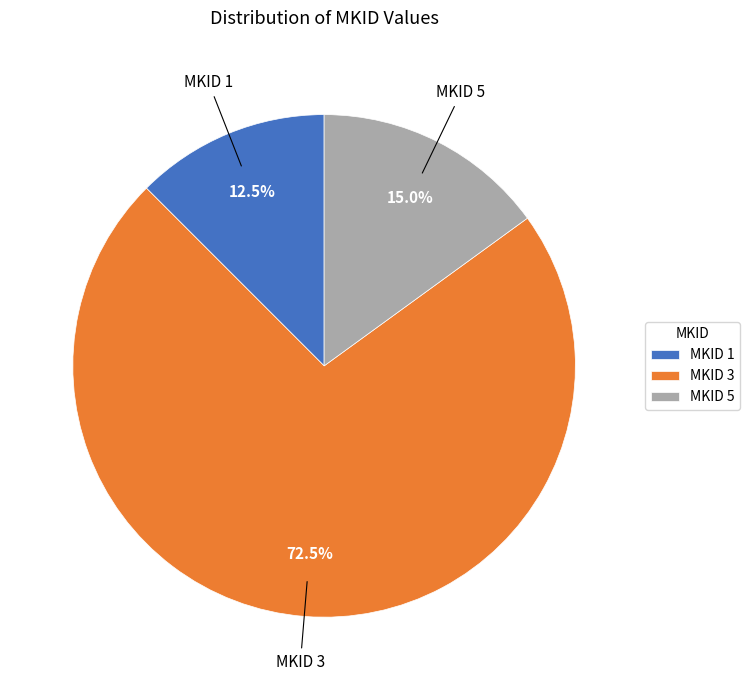

Which has a higher value, MKID 1 or MKID 5?

MKID 5